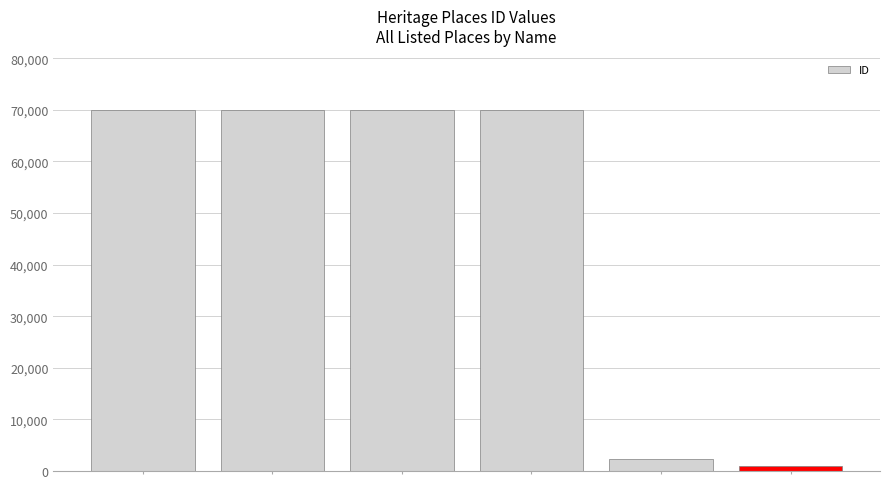

What is the value of the 5th bar from the left?

2365